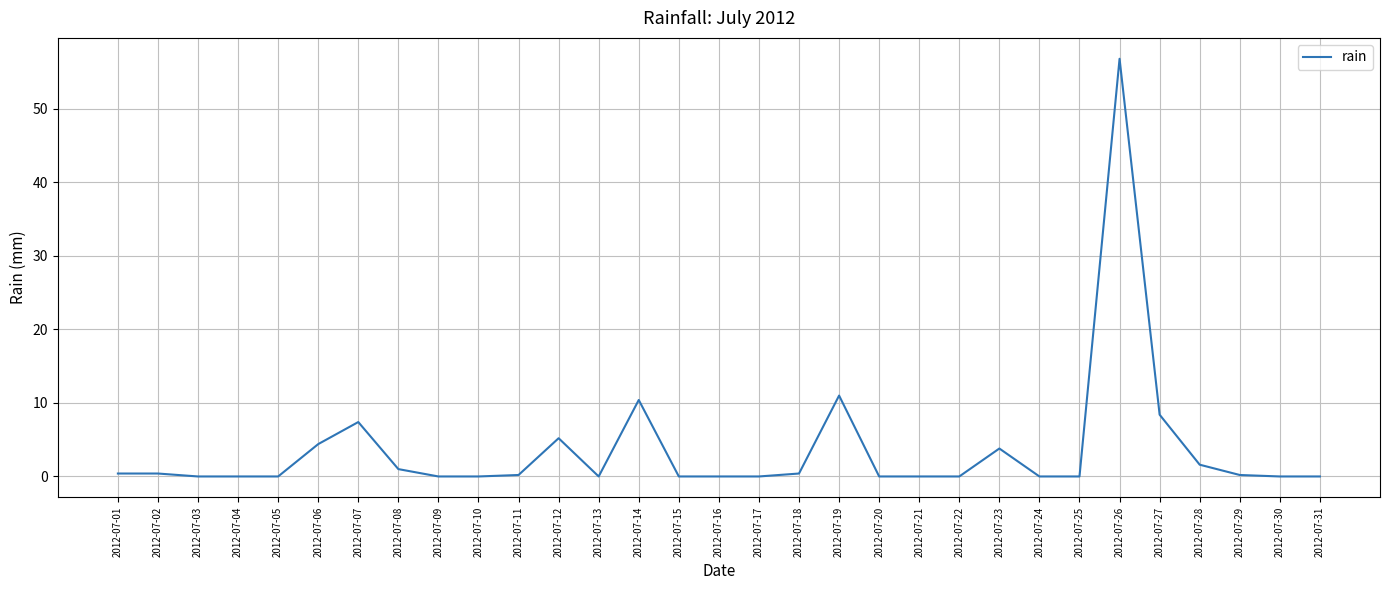

Between 2012-07-26 and 2012-07-07, which is larger?

2012-07-26